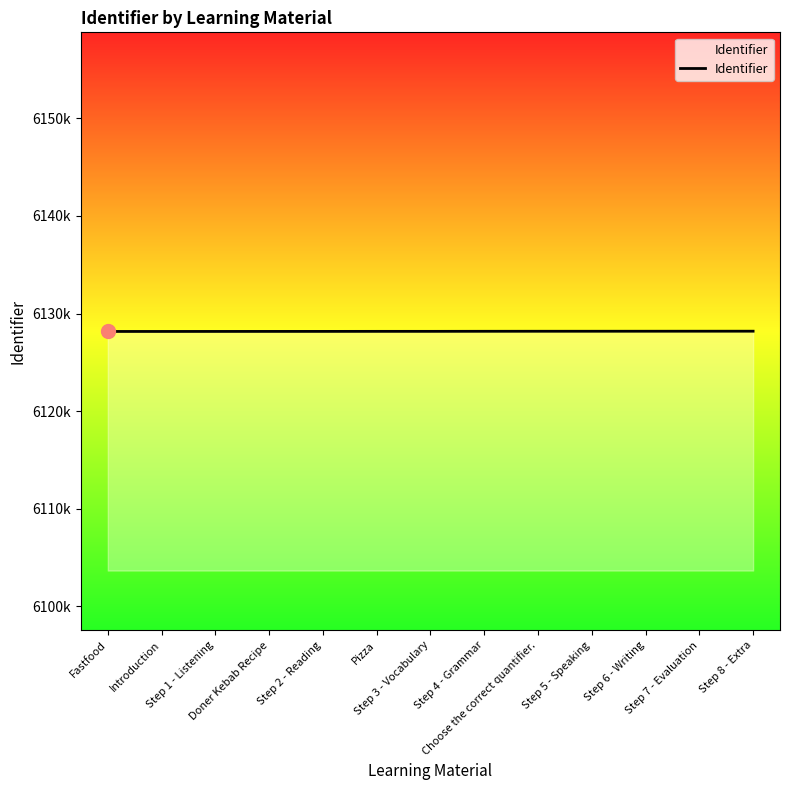

What value does the data have at Step 8 - Extra, to the nearest 5?

6128185